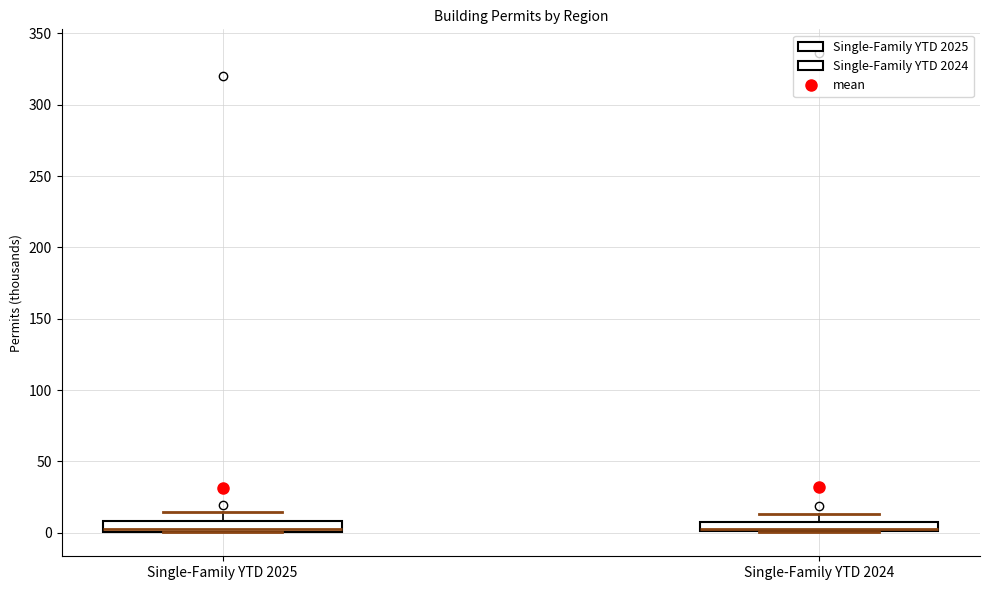

Where does the upper whisker of the box for Single-Family YTD 2025 end on the y-axis? The values are not printed on the chart, so give them approximately, as read against the axis.

15